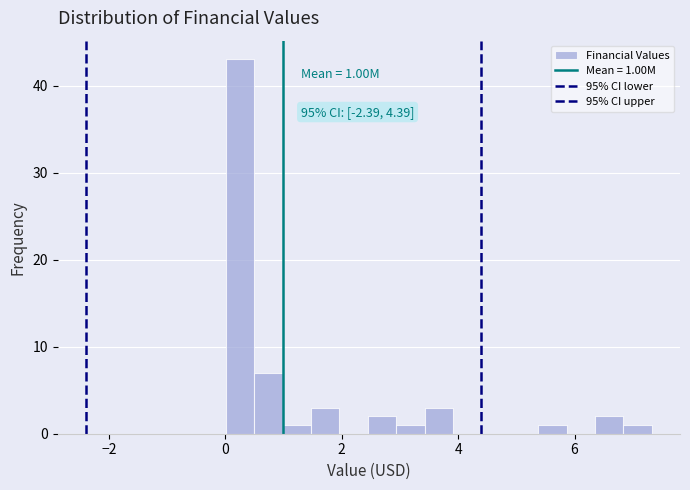

Read against the x-axis, roughly where is the centre of the tallest bar?

0.2